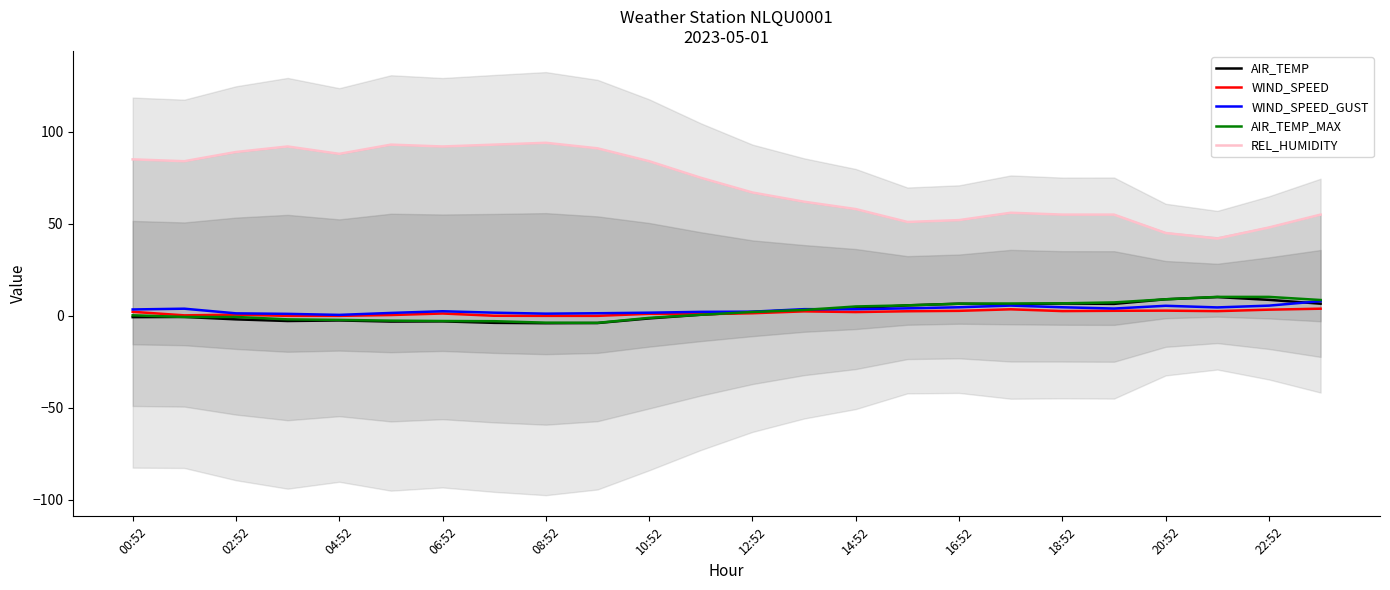

In REL_HUMIDITY, how many points are higher than both neighbors (excluding endpoints)?

4